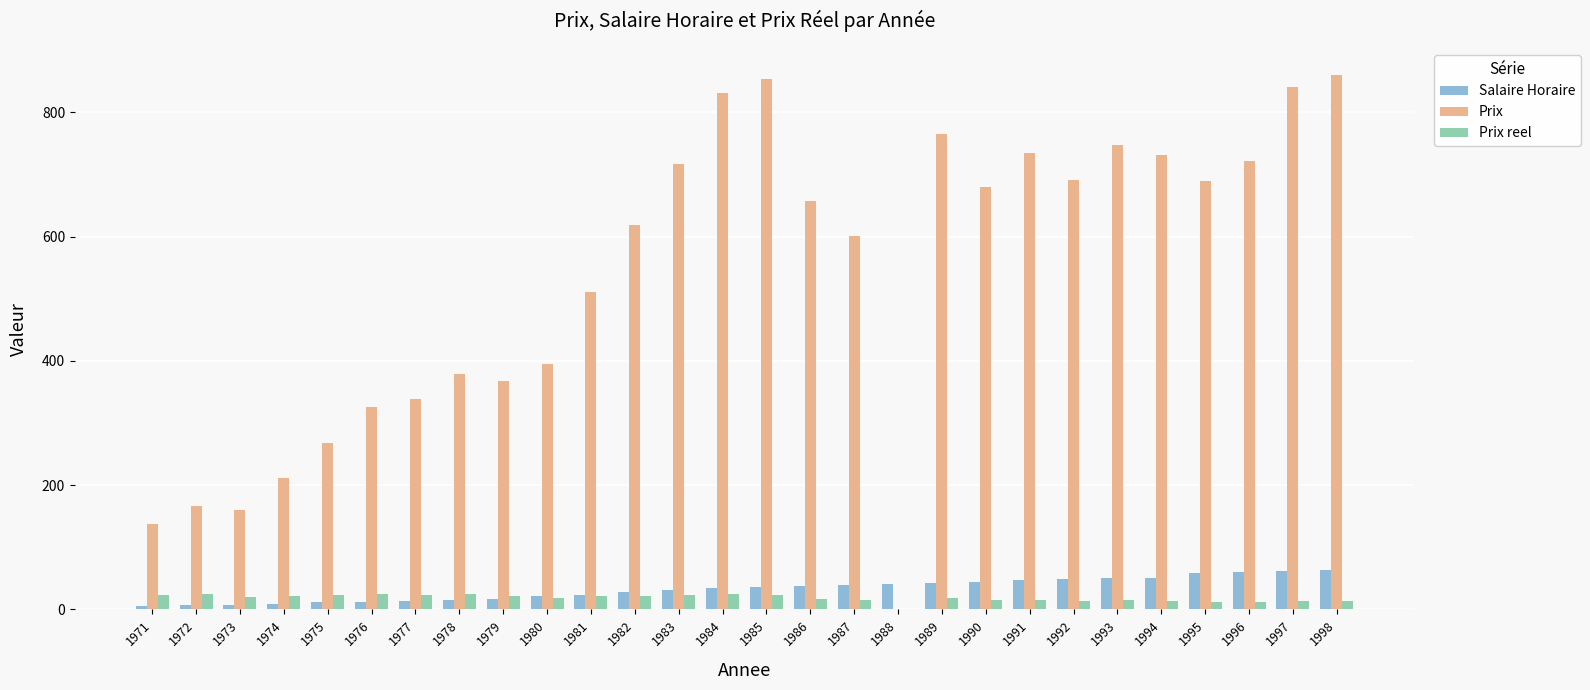

Which series changed the most between 1971 and 1990?

Prix